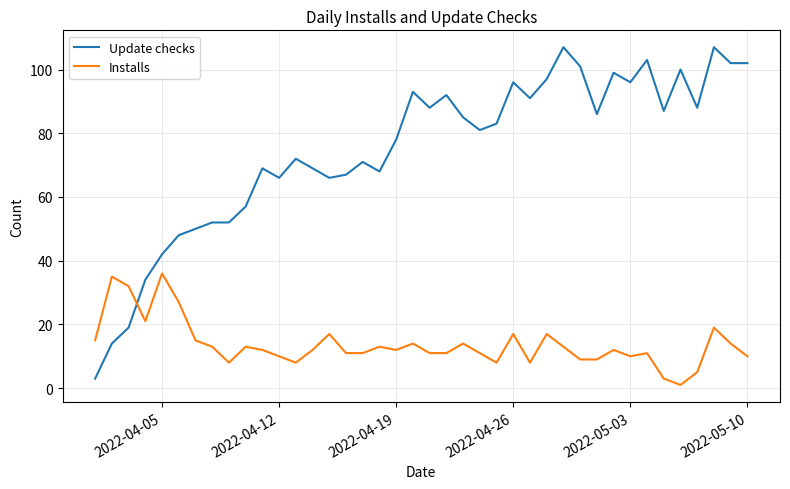

How many lines are shown in the chart?

2